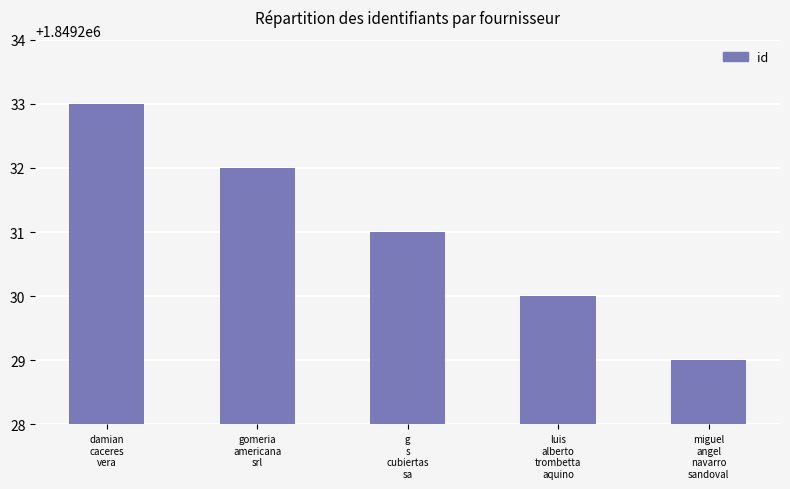

What is the approximate value at miguel
angel
navarro
sandoval?

1849229